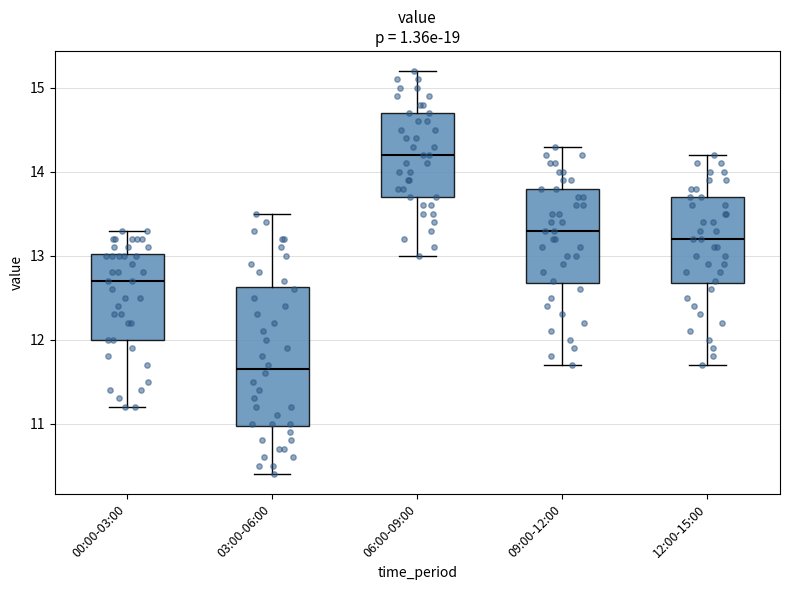

Reading left to right, transcribe this box plot: for each box, give where its median line is, the range the box spans, and where its two whiskers end, as read against the y-axis. The values are not printed on the chart, so give them approximately, as read against the axis.

00:00-03:00: median 12.7, box 12.0 to 13.0, whiskers 11.2 to 13.3
03:00-06:00: median 11.7, box 11.0 to 12.6, whiskers 10.4 to 13.5
06:00-09:00: median 14.2, box 13.7 to 14.7, whiskers 13.0 to 15.2
09:00-12:00: median 13.3, box 12.7 to 13.8, whiskers 11.7 to 14.3
12:00-15:00: median 13.2, box 12.7 to 13.7, whiskers 11.7 to 14.2